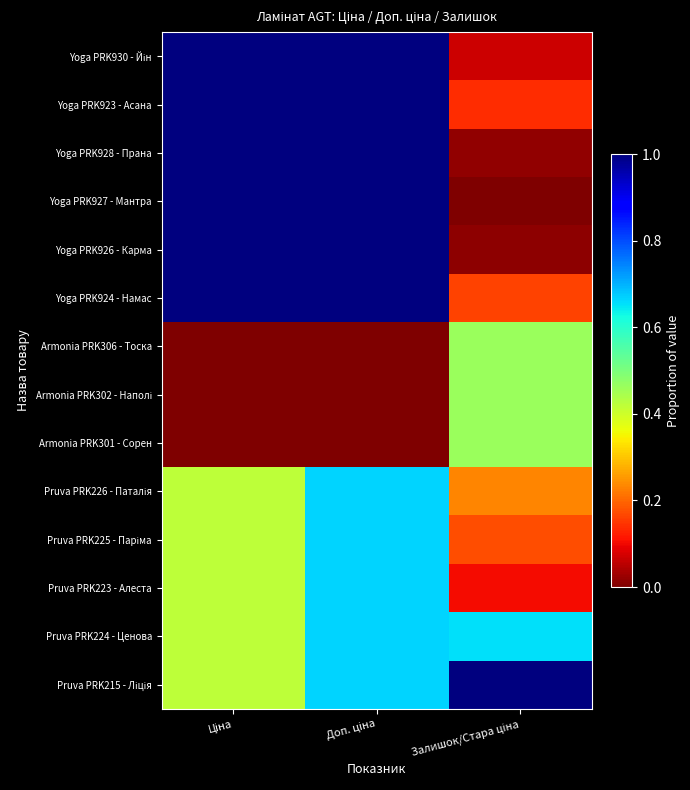

Rank the series by their maximum value, from highest to lowest.

Yoga PRK930 - Йін, Yoga PRK923 - Асана, Yoga PRK928 - Прана, Yoga PRK927 - Мантра, Yoga PRK926 - Карма, Yoga PRK924 - Намас, Pruva PRK215 - Ліція, Pruva PRK226 - Паталія, Pruva PRK225 - Паріма, Pruva PRK223 - Алеста, Pruva PRK224 - Ценова, Armonia PRK306 - Тоска, Armonia PRK302 - Наполі, Armonia PRK301 - Сорен